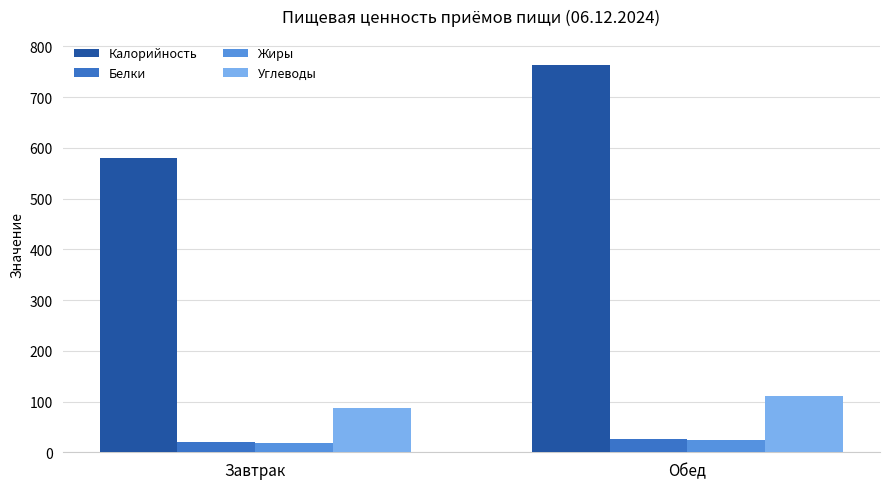

Does the chart contain stacked bars?

No